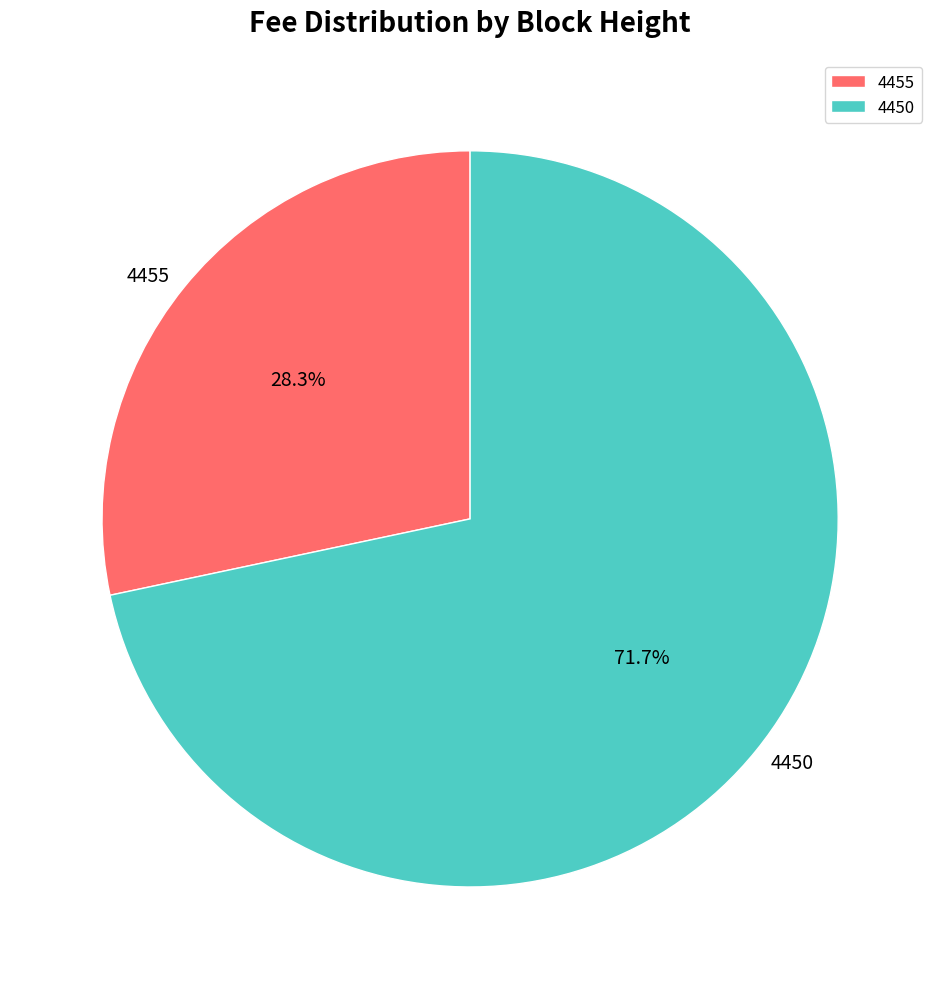

To the nearest percent, what is the average slice percentage?

50%